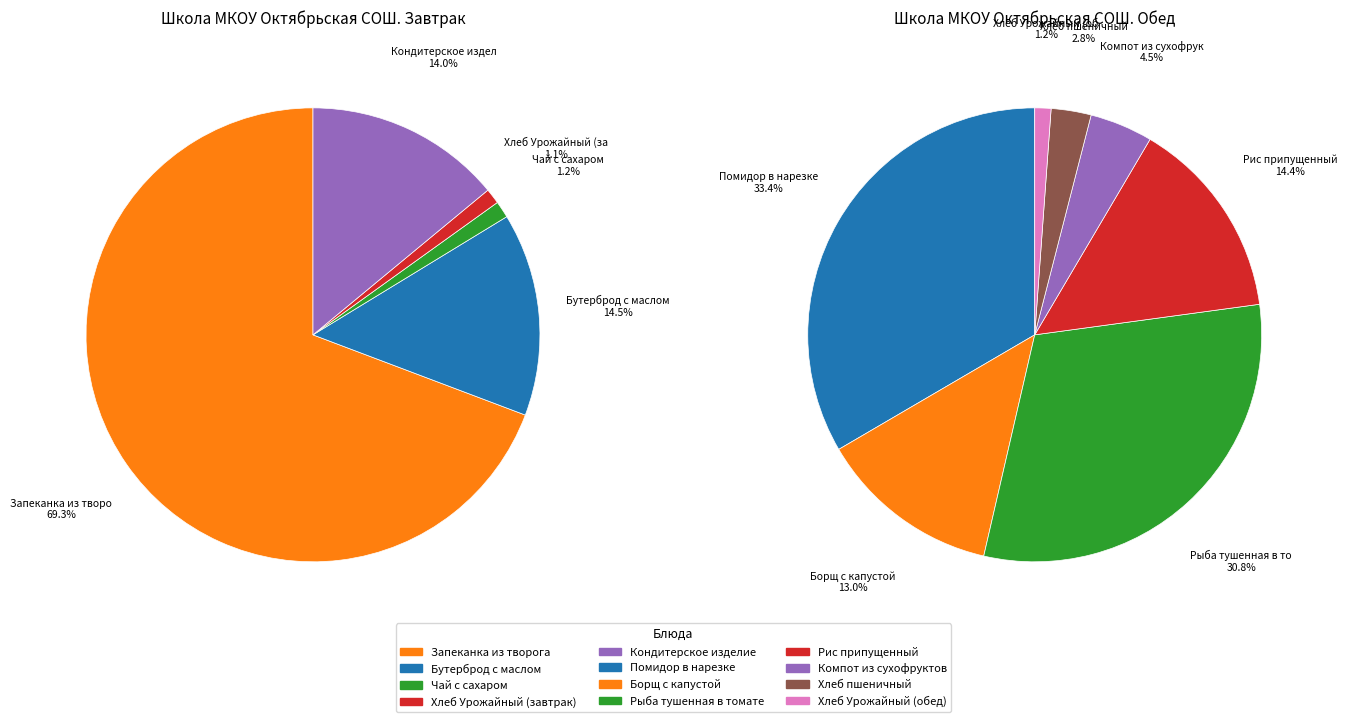

Which category has the smallest portion of the pie?

Хлеб Урожайный (завтрак)